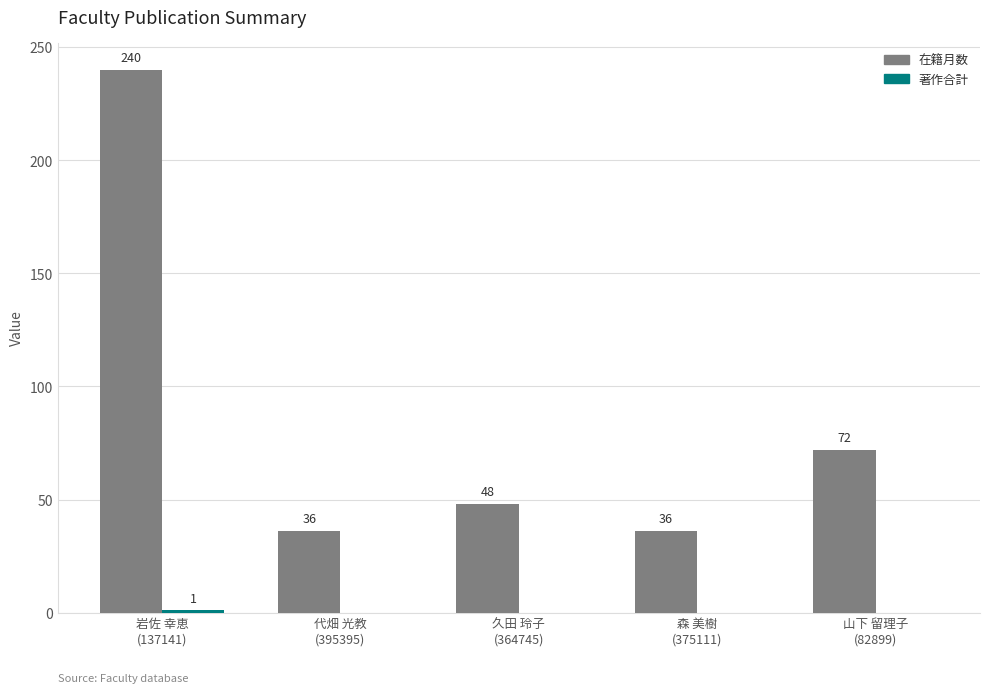

Which series has the largest total across all categories?

在籍月数